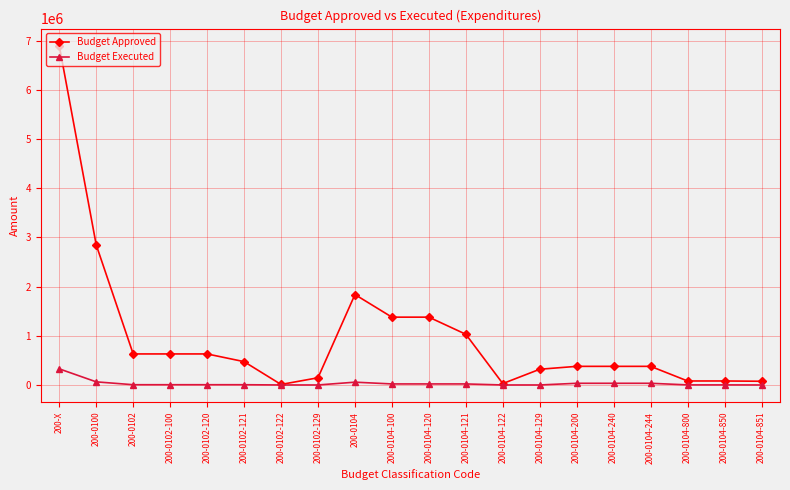

What is the maximum value shown in the chart?

6901600.0